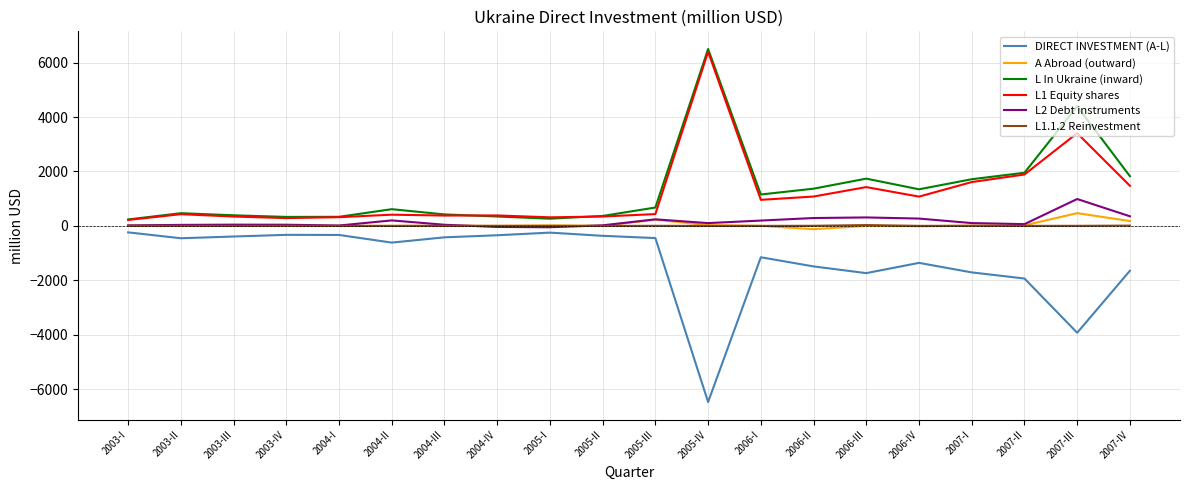

At which category does the chart reach its peak across all series?

2005-IV